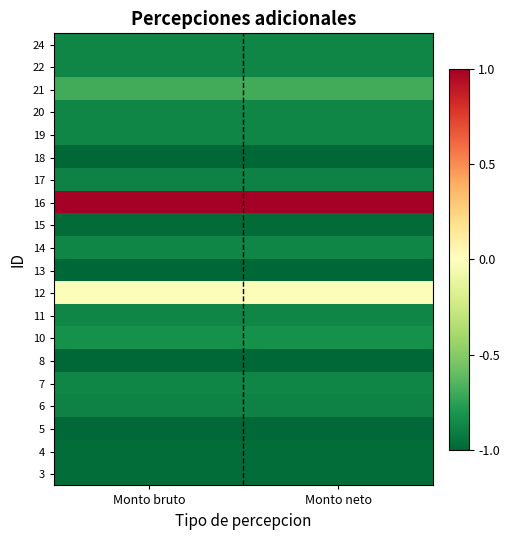

Which label corresponds to the smallest value in the chart?

Monto bruto